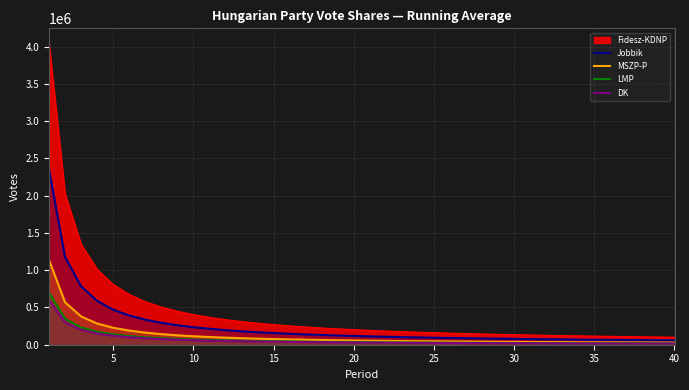

Which series has the widest spread of values?

Fidesz-KDNP